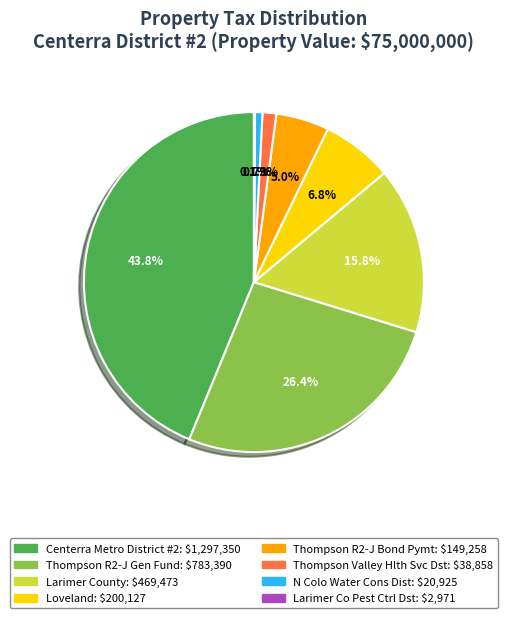

What is the ratio of the value at Thompson Valley Hlth Svc Dst to the value at Thompson R2-J Bond Pymt?

0.3